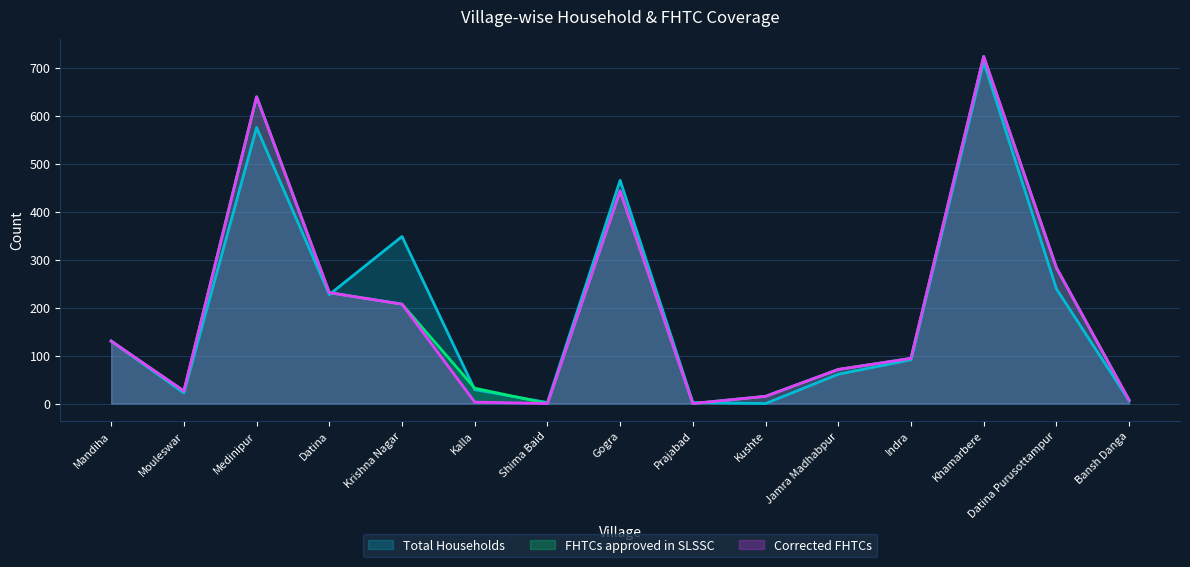

What is the sum of the Corrected FHTCs values at Khamarbere and Datina Purusottampur?

1006